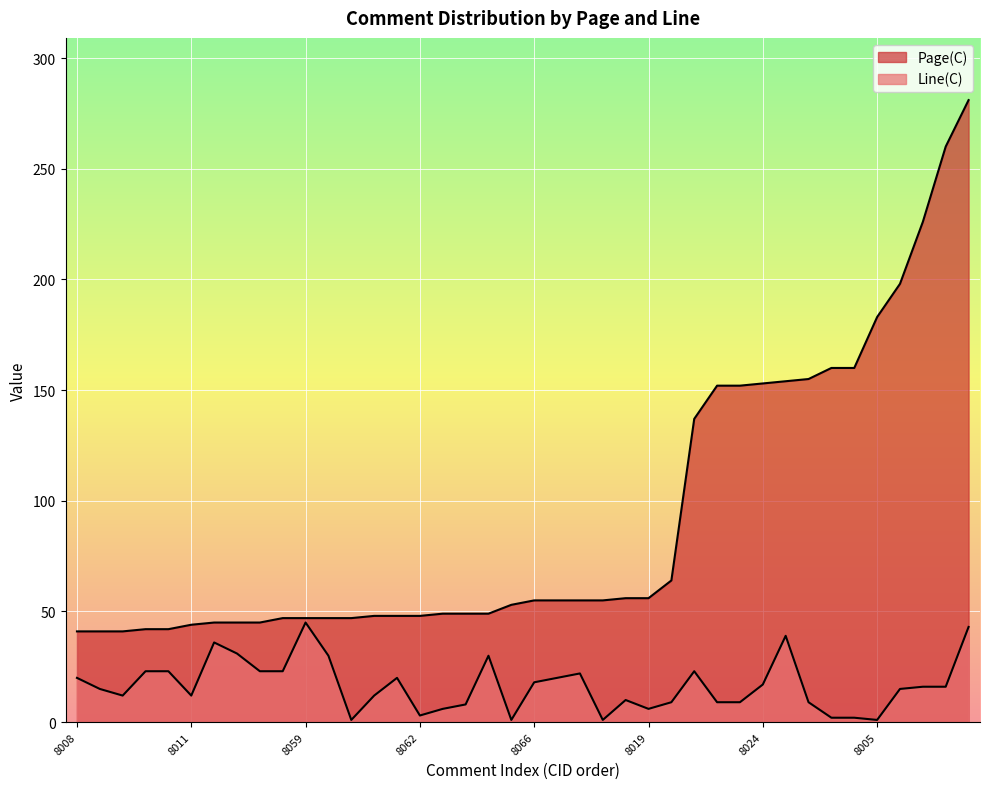

True or false: Page(C) has more than 2 interior local peaks.

False